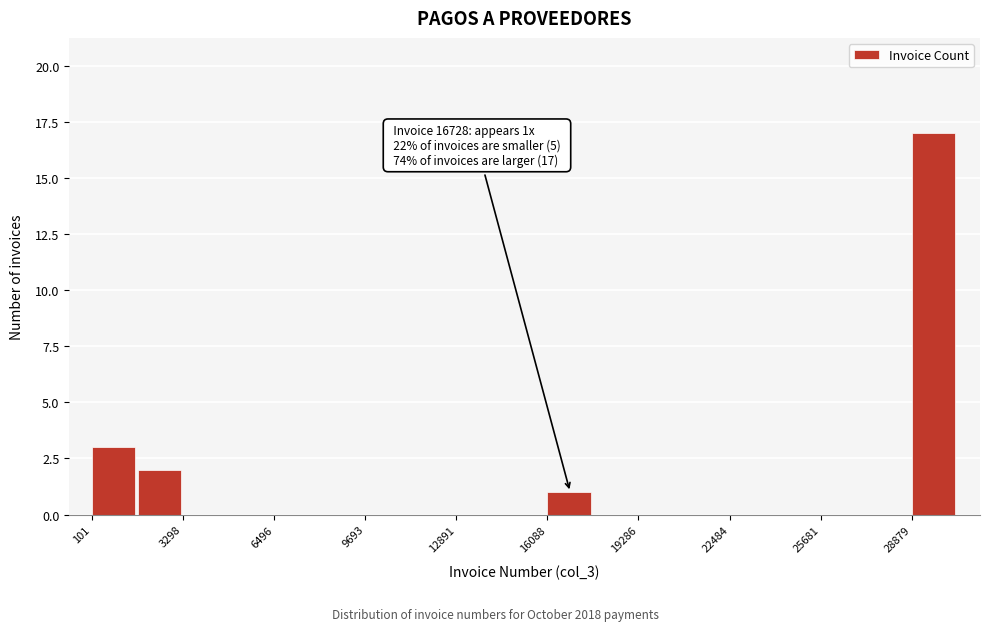

Around what value on the x-axis is the tallest bar? Give the approximate position of its centre, as read against the axis.

29500